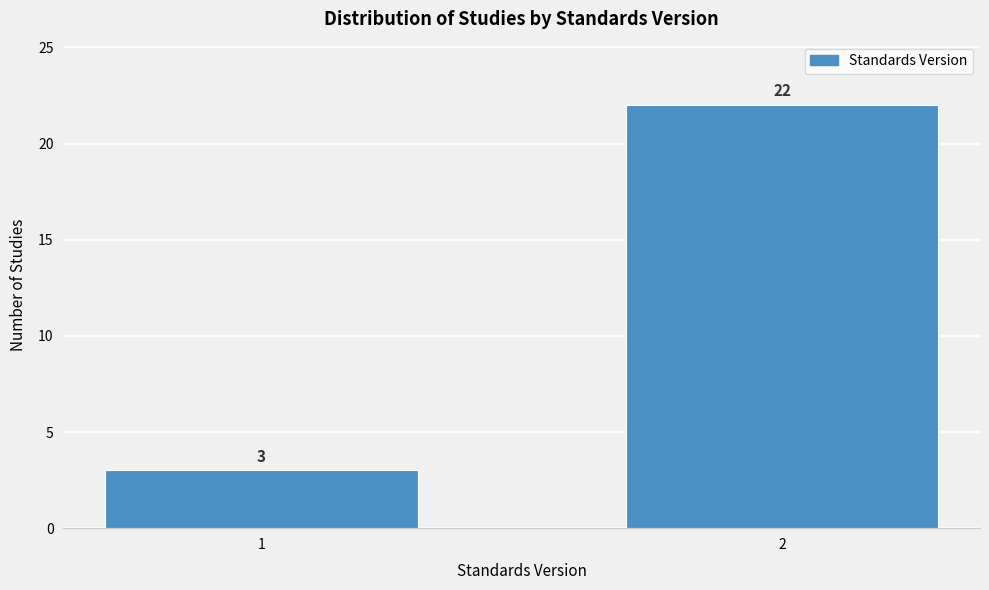

Reading left to right, what are all the values shown in this chart?

1=3	2=22